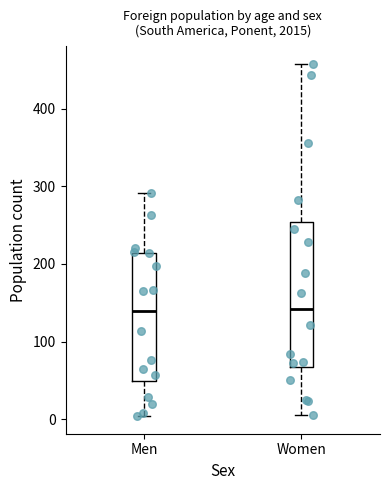

Where is the lower edge of the box for Men on the y-axis? The values are not printed on the chart, so give them approximately, as read against the axis.

50